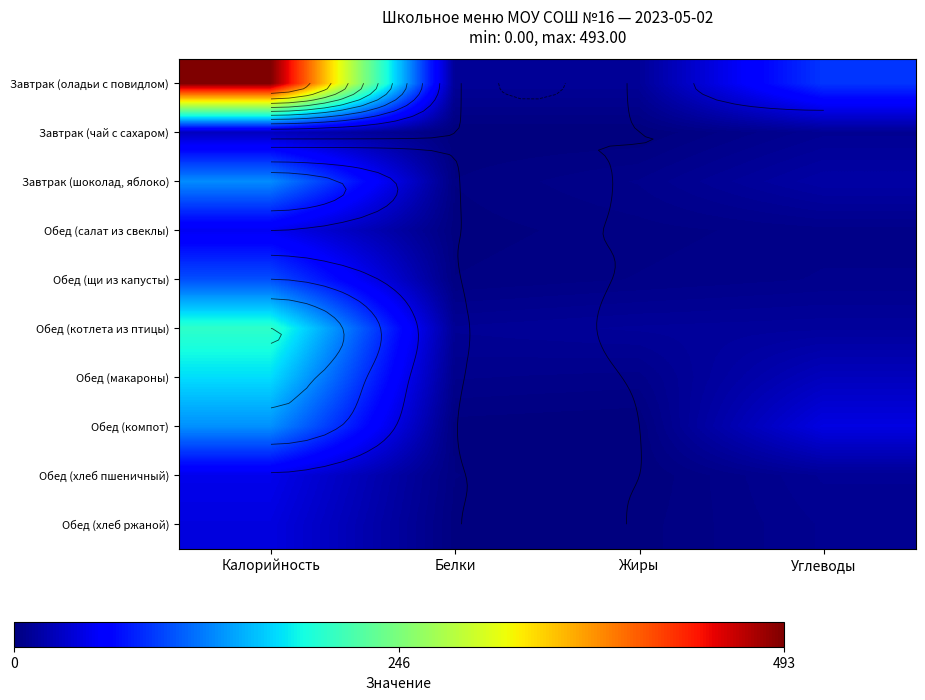

How many series are shown in this chart?

10